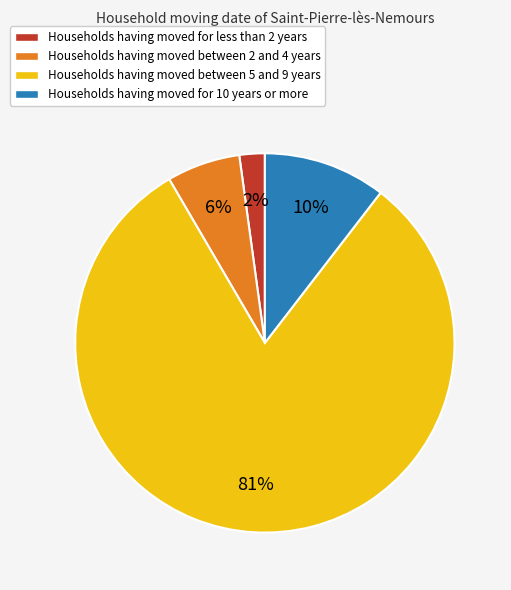

What percentage is the Households having moved for less than 2 years slice, to the nearest percent?

2%